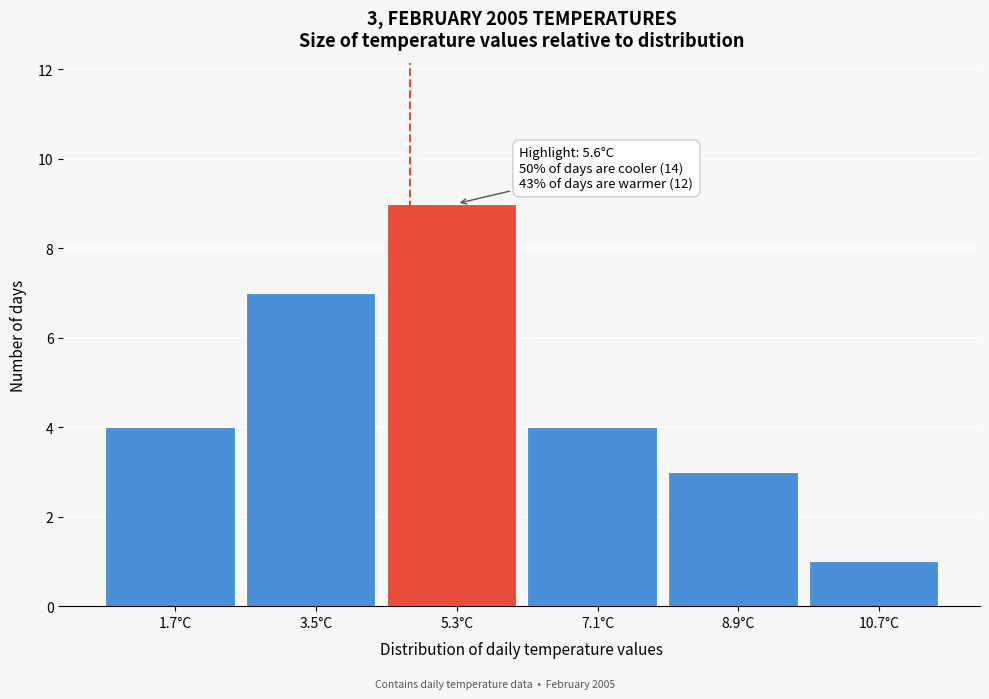

Reading left to right, transcribe all the data shown in this chart.

1.7°C=4	3.5°C=7	5.3°C=9	7.1°C=4	8.9°C=3	10.7°C=1